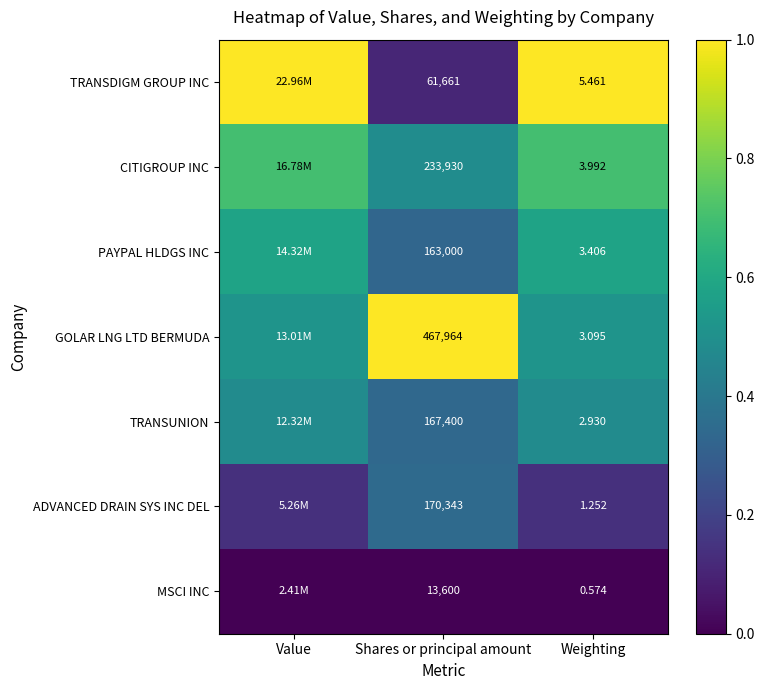

The CITIGROUP INC series shows 1.0 at Weighting. True or false?

False